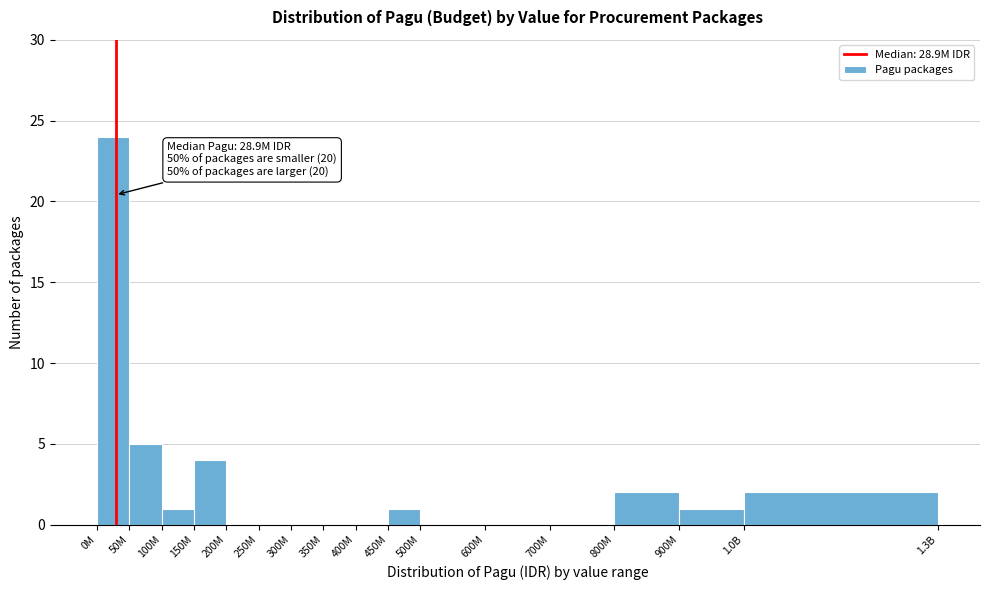

Reading left to right, extract all data points from this chart.

0M=24	50M=5	100M=1	150M=4	200M=0	250M=0	300M=0	350M=0	400M=0	450M=1	500M=0	600M=0	700M=0	800M=2	900M=1	1.0B=2